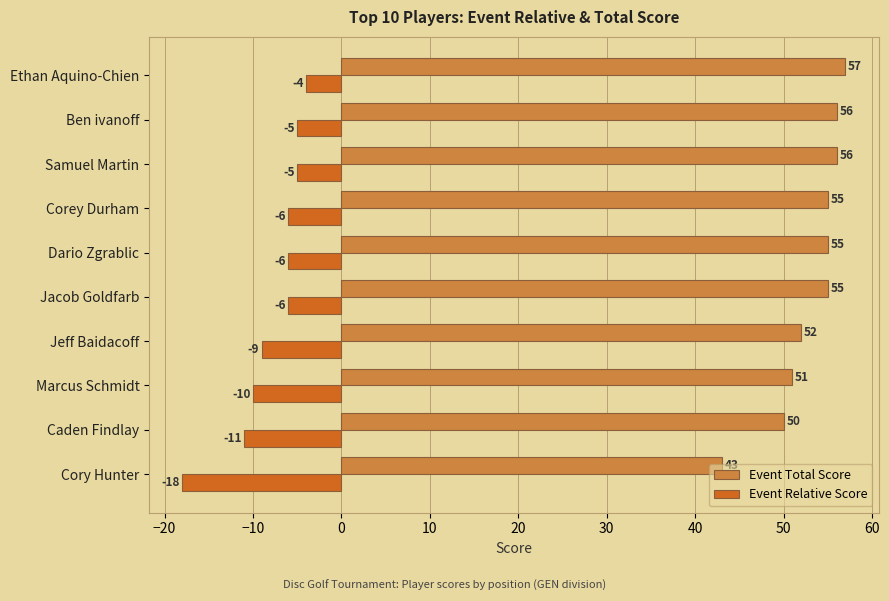

Which series has the largest total across all categories?

Event Total Score